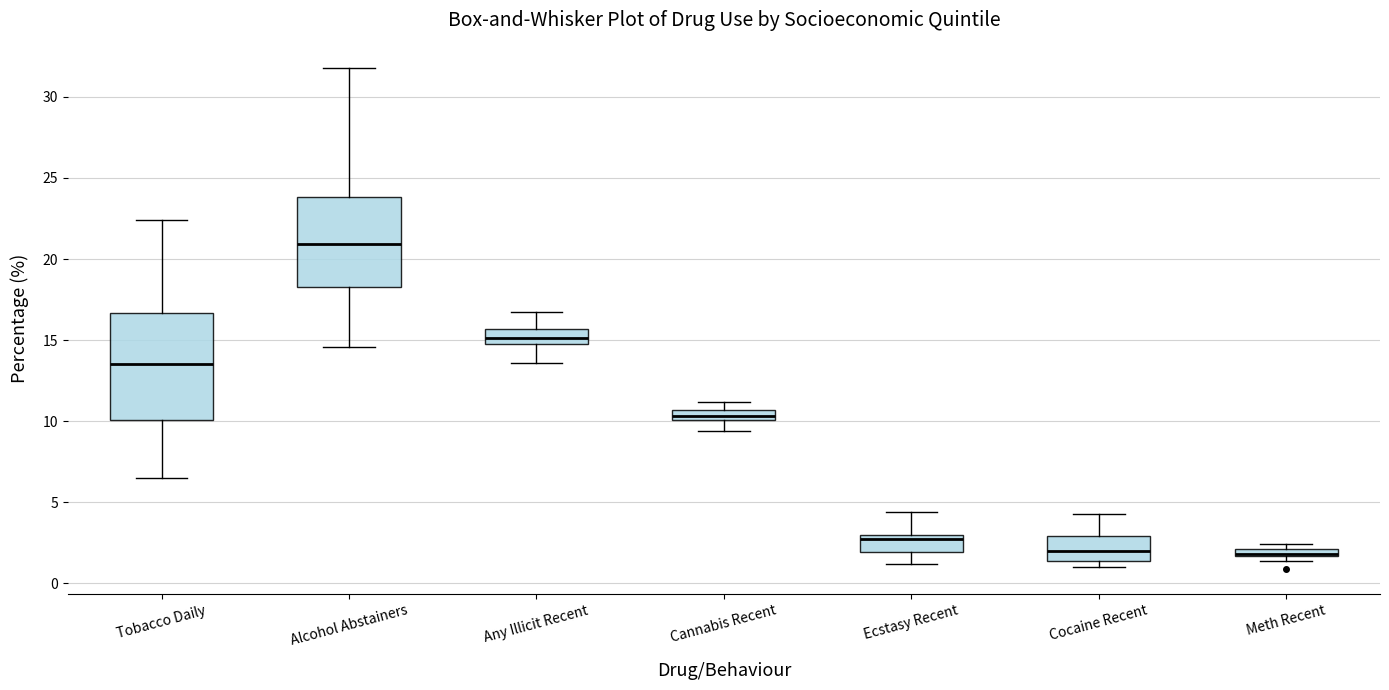

Where does the upper whisker of the box for Any Illicit Recent end on the y-axis? The values are not printed on the chart, so give them approximately, as read against the axis.

16.5